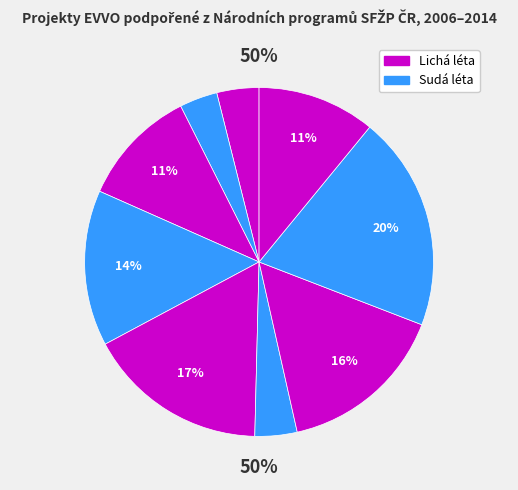

How many segments does this pie chart have?

9